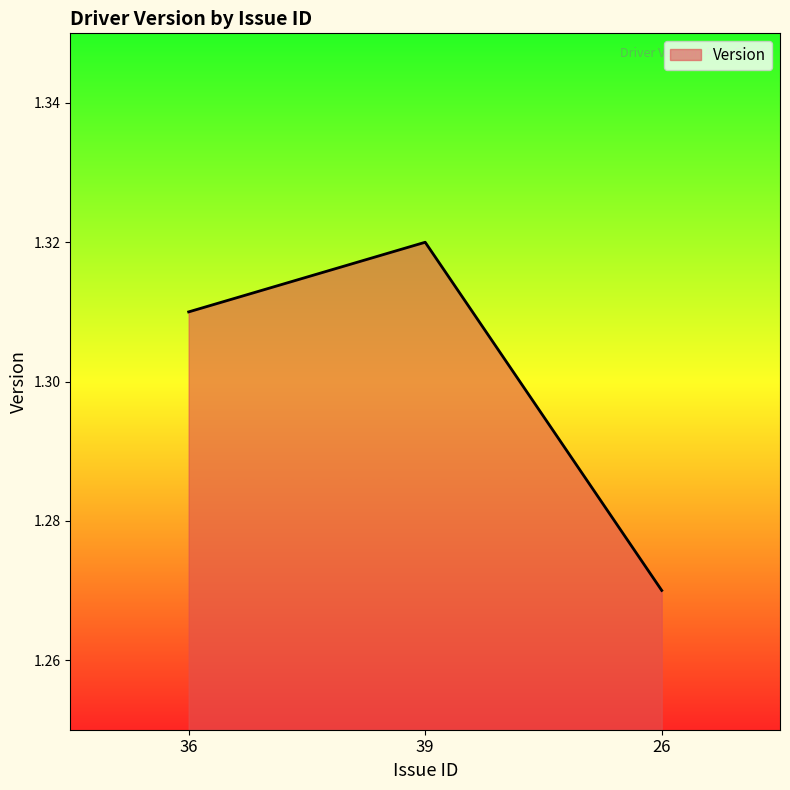

True or false: the data shows 1.8 at 39.

False